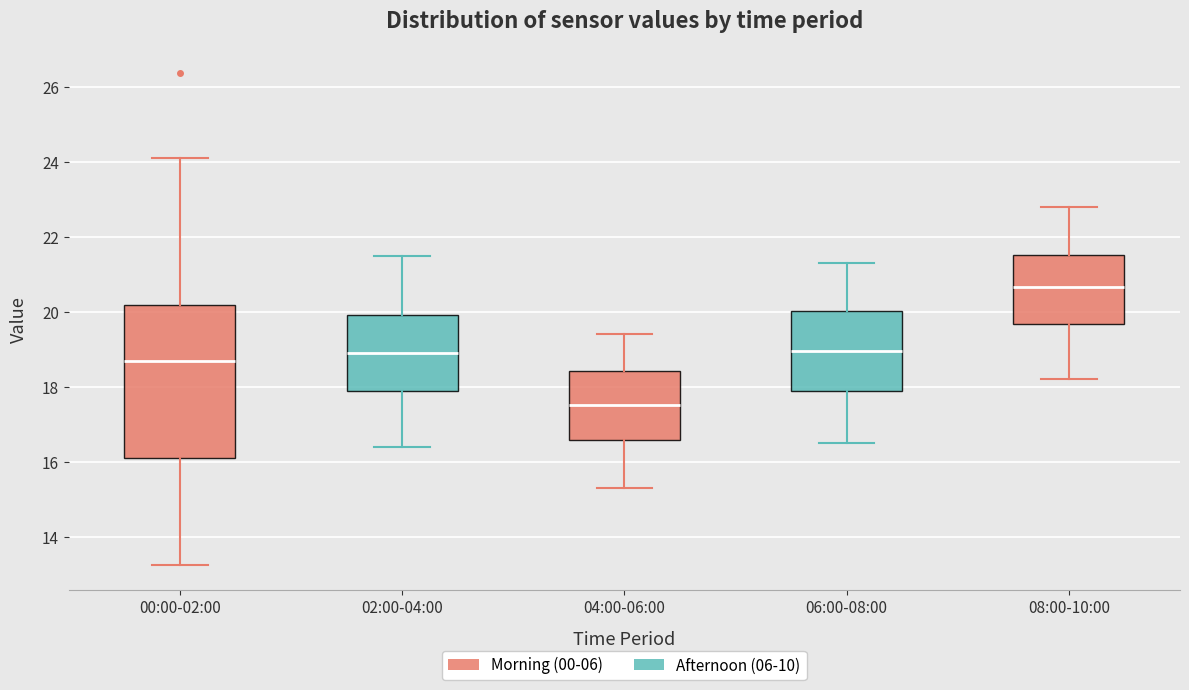

Comparing the boxes themselves (not the whiskers), which one is the tallest?

00:00-02:00